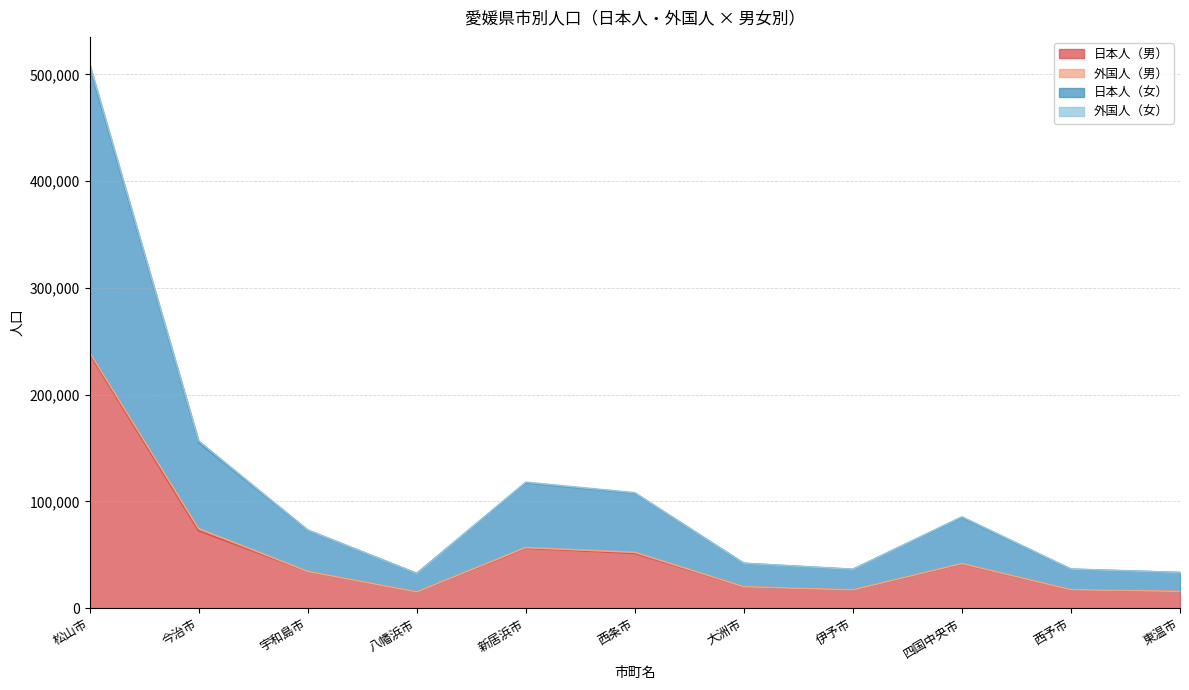

List the labels in order of 日本人（女） value, smallest first.

八幡浜市, 東温市, 伊予市, 西予市, 大洲市, 宇和島市, 四国中央市, 西条市, 新居浜市, 今治市, 松山市